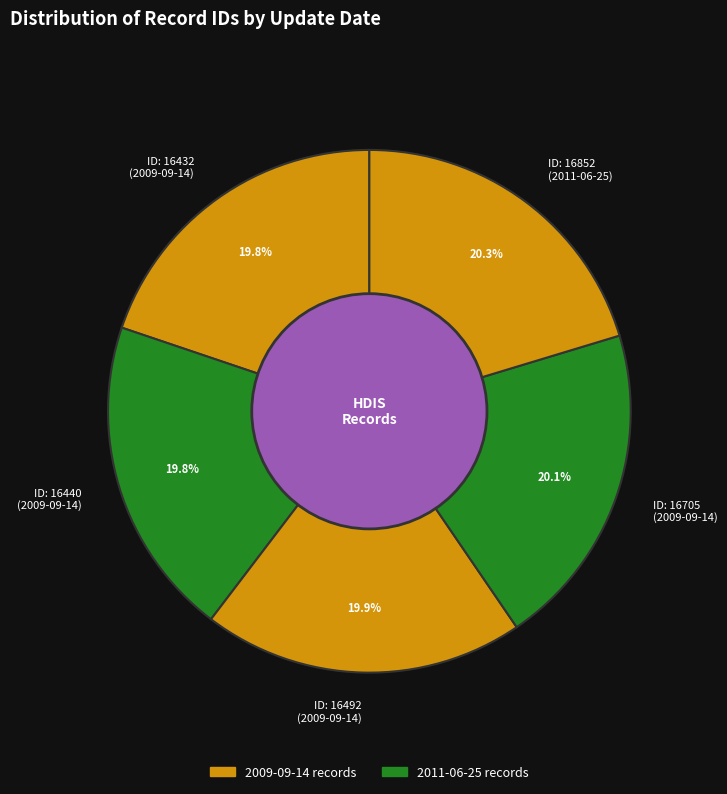

Count the number of slices in the pie.

5